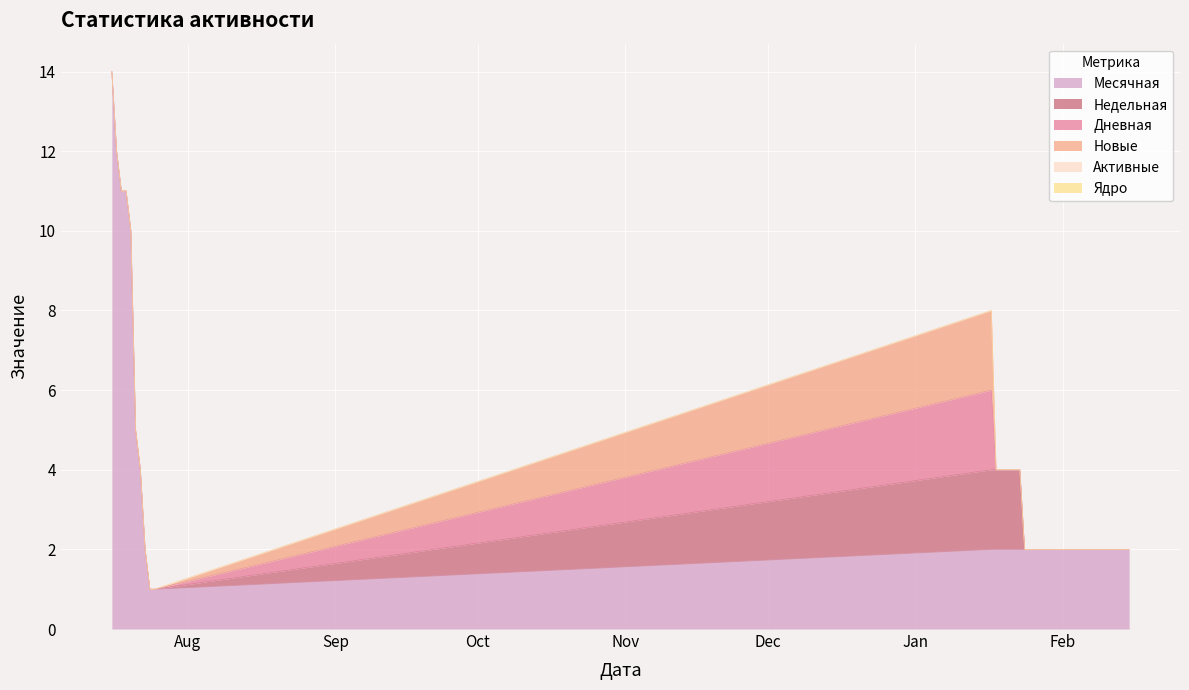

Reading left to right, transcribe all the data shown in this chart.

Месячная: 2022-07-16=14	2022-07-17=12	2022-07-18=11	2022-07-19=11	2022-07-20=10	2022-07-21=5	2022-07-22=4	2022-07-23=2	2022-07-24=1	2022-07-25=1	2023-01-17=2	2023-01-18=2	2023-01-19=2	2023-01-20=2	2023-01-21=2	2023-01-22=2	2023-01-23=2	2023-01-24=2	2023-01-25=2	2023-01-26=2	2023-01-27=2	2023-01-28=2	2023-01-29=2	2023-01-30=2	2023-01-31=2	2023-02-01=2	2023-02-02=2	2023-02-03=2	2023-02-04=2	2023-02-05=2	2023-02-06=2	2023-02-07=2	2023-02-08=2	2023-02-09=2	2023-02-10=2	2023-02-11=2	2023-02-12=2	2023-02-13=2	2023-02-14=2	2023-02-15=2
Недельная: 2022-07-16=0	2022-07-17=0	2022-07-18=0	2022-07-19=0	2022-07-20=0	2022-07-21=0	2022-07-22=0	2022-07-23=0	2022-07-24=0	2022-07-25=0	2023-01-17=2	2023-01-18=2	2023-01-19=2	2023-01-20=2	2023-01-21=2	2023-01-22=2	2023-01-23=2	2023-01-24=0	2023-01-25=0	2023-01-26=0	2023-01-27=0	2023-01-28=0	2023-01-29=0	2023-01-30=0	2023-01-31=0	2023-02-01=0	2023-02-02=0	2023-02-03=0	2023-02-04=0	2023-02-05=0	2023-02-06=0	2023-02-07=0	2023-02-08=0	2023-02-09=0	2023-02-10=0	2023-02-11=0	2023-02-12=0	2023-02-13=0	2023-02-14=0	2023-02-15=0
Дневная: 2022-07-16=0	2022-07-17=0	2022-07-18=0	2022-07-19=0	2022-07-20=0	2022-07-21=0	2022-07-22=0	2022-07-23=0	2022-07-24=0	2022-07-25=0	2023-01-17=2	2023-01-18=0	2023-01-19=0	2023-01-20=0	2023-01-21=0	2023-01-22=0	2023-01-23=0	2023-01-24=0	2023-01-25=0	2023-01-26=0	2023-01-27=0	2023-01-28=0	2023-01-29=0	2023-01-30=0	2023-01-31=0	2023-02-01=0	2023-02-02=0	2023-02-03=0	2023-02-04=0	2023-02-05=0	2023-02-06=0	2023-02-07=0	2023-02-08=0	2023-02-09=0	2023-02-10=0	2023-02-11=0	2023-02-12=0	2023-02-13=0	2023-02-14=0	2023-02-15=0
Новые: 2022-07-16=0	2022-07-17=0	2022-07-18=0	2022-07-19=0	2022-07-20=0	2022-07-21=0	2022-07-22=0	2022-07-23=0	2022-07-24=0	2022-07-25=0	2023-01-17=2	2023-01-18=0	2023-01-19=0	2023-01-20=0	2023-01-21=0	2023-01-22=0	2023-01-23=0	2023-01-24=0	2023-01-25=0	2023-01-26=0	2023-01-27=0	2023-01-28=0	2023-01-29=0	2023-01-30=0	2023-01-31=0	2023-02-01=0	2023-02-02=0	2023-02-03=0	2023-02-04=0	2023-02-05=0	2023-02-06=0	2023-02-07=0	2023-02-08=0	2023-02-09=0	2023-02-10=0	2023-02-11=0	2023-02-12=0	2023-02-13=0	2023-02-14=0	2023-02-15=0
Активные: 2022-07-16=0	2022-07-17=0	2022-07-18=0	2022-07-19=0	2022-07-20=0	2022-07-21=0	2022-07-22=0	2022-07-23=0	2022-07-24=0	2022-07-25=0	2023-01-17=0	2023-01-18=0	2023-01-19=0	2023-01-20=0	2023-01-21=0	2023-01-22=0	2023-01-23=0	2023-01-24=0	2023-01-25=0	2023-01-26=0	2023-01-27=0	2023-01-28=0	2023-01-29=0	2023-01-30=0	2023-01-31=0	2023-02-01=0	2023-02-02=0	2023-02-03=0	2023-02-04=0	2023-02-05=0	2023-02-06=0	2023-02-07=0	2023-02-08=0	2023-02-09=0	2023-02-10=0	2023-02-11=0	2023-02-12=0	2023-02-13=0	2023-02-14=0	2023-02-15=0
Ядро: 2022-07-16=0	2022-07-17=0	2022-07-18=0	2022-07-19=0	2022-07-20=0	2022-07-21=0	2022-07-22=0	2022-07-23=0	2022-07-24=0	2022-07-25=0	2023-01-17=0	2023-01-18=0	2023-01-19=0	2023-01-20=0	2023-01-21=0	2023-01-22=0	2023-01-23=0	2023-01-24=0	2023-01-25=0	2023-01-26=0	2023-01-27=0	2023-01-28=0	2023-01-29=0	2023-01-30=0	2023-01-31=0	2023-02-01=0	2023-02-02=0	2023-02-03=0	2023-02-04=0	2023-02-05=0	2023-02-06=0	2023-02-07=0	2023-02-08=0	2023-02-09=0	2023-02-10=0	2023-02-11=0	2023-02-12=0	2023-02-13=0	2023-02-14=0	2023-02-15=0